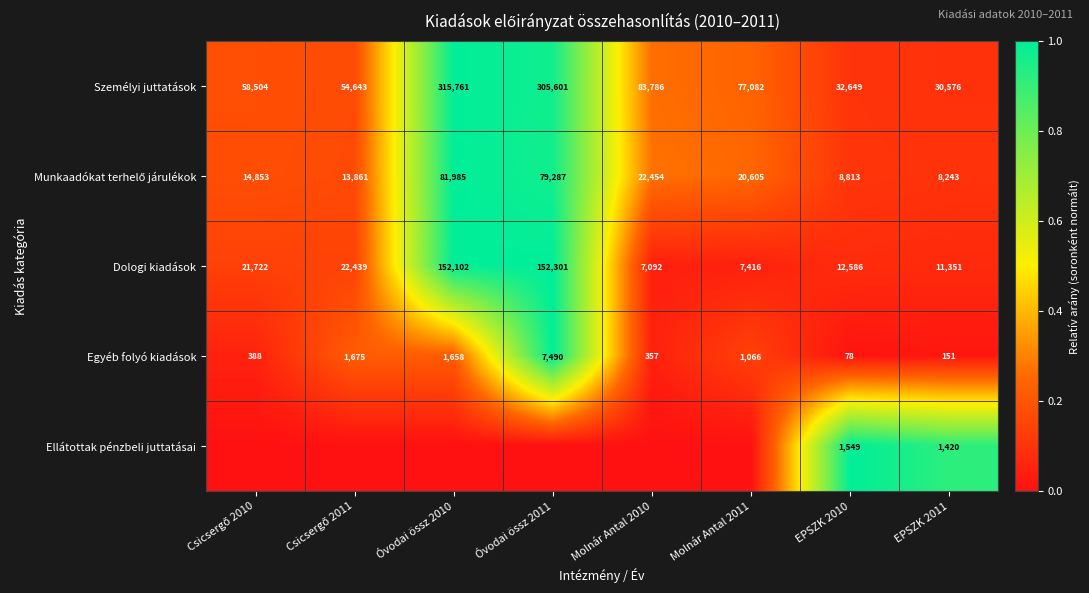

At which label does Egyéb folyó kiadások reach its peak?

Óvodai össz 2011